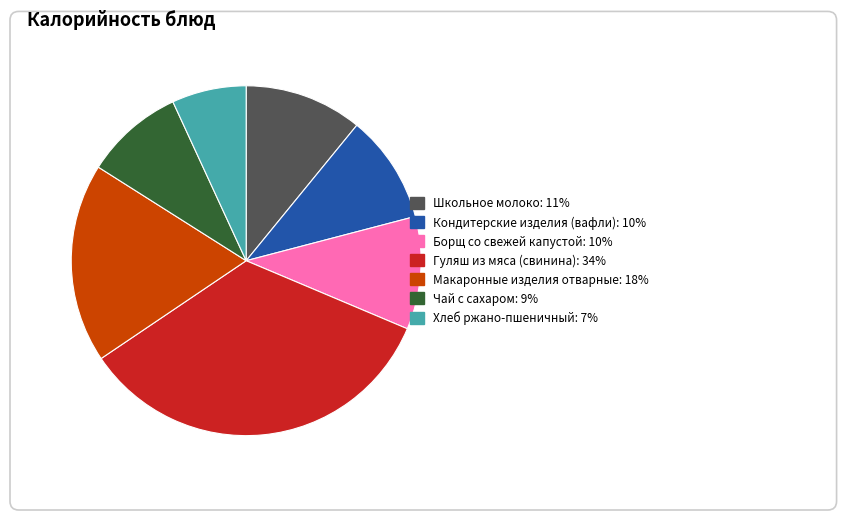

Approximately how many times larger is the value at Гуляш из мяса (свинина) compared to Чай с сахаром?

3.7